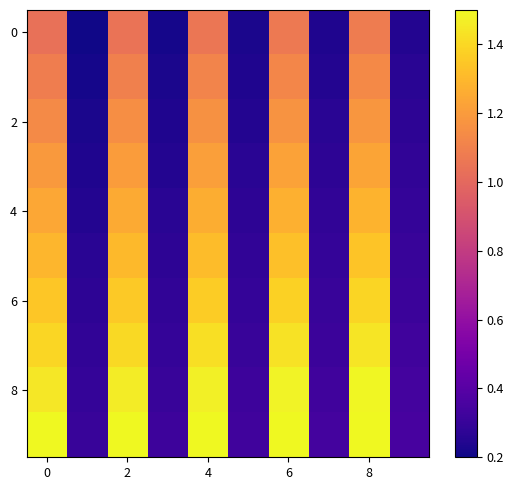

How many distinct data groups are displayed?

10